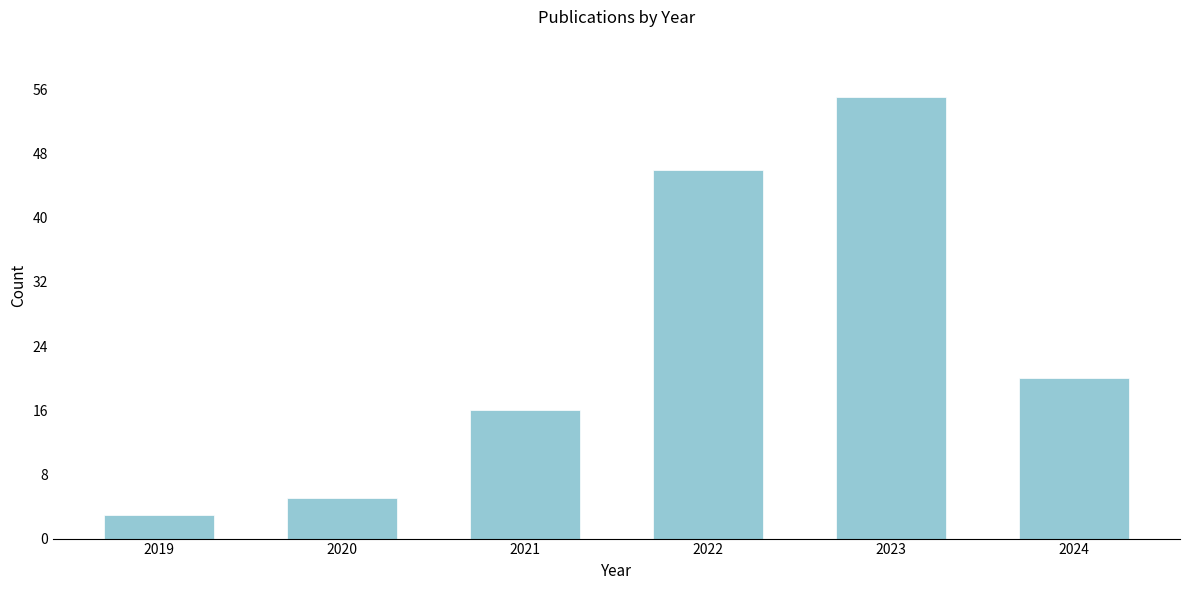

Reading left to right, transcribe all the data shown in this chart.

2019=3	2020=5	2021=16	2022=46	2023=55	2024=20